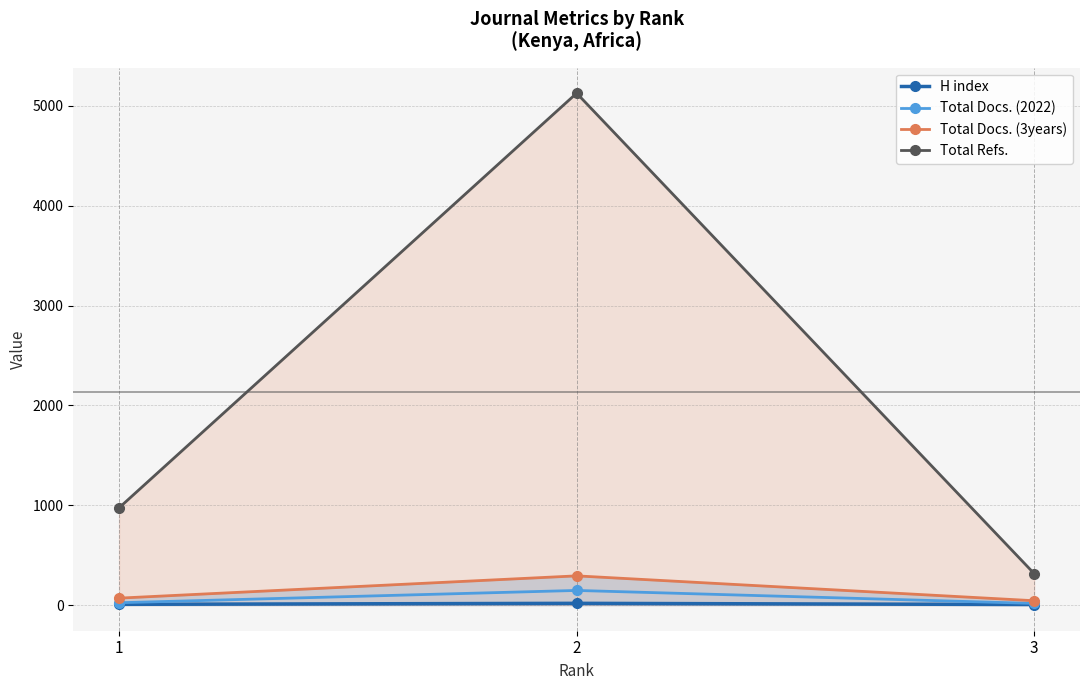

At how many categories does at least one series exceed 2725?

1